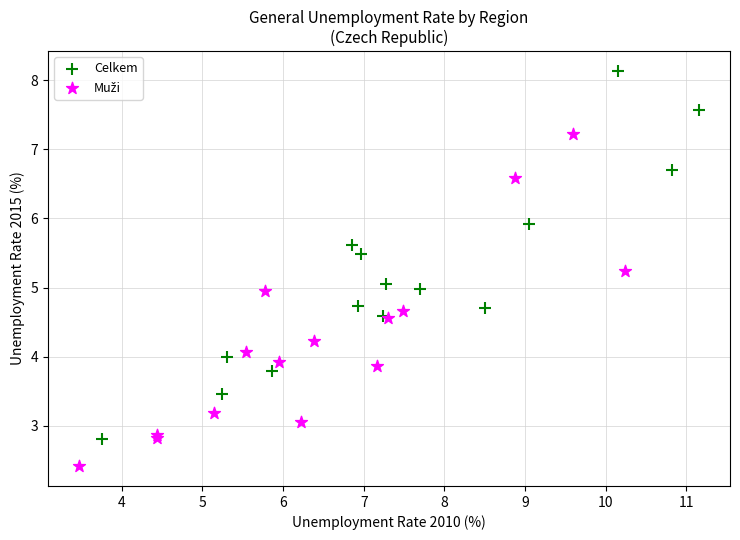

Which series has the largest Y range (max minus min)?

Celkem